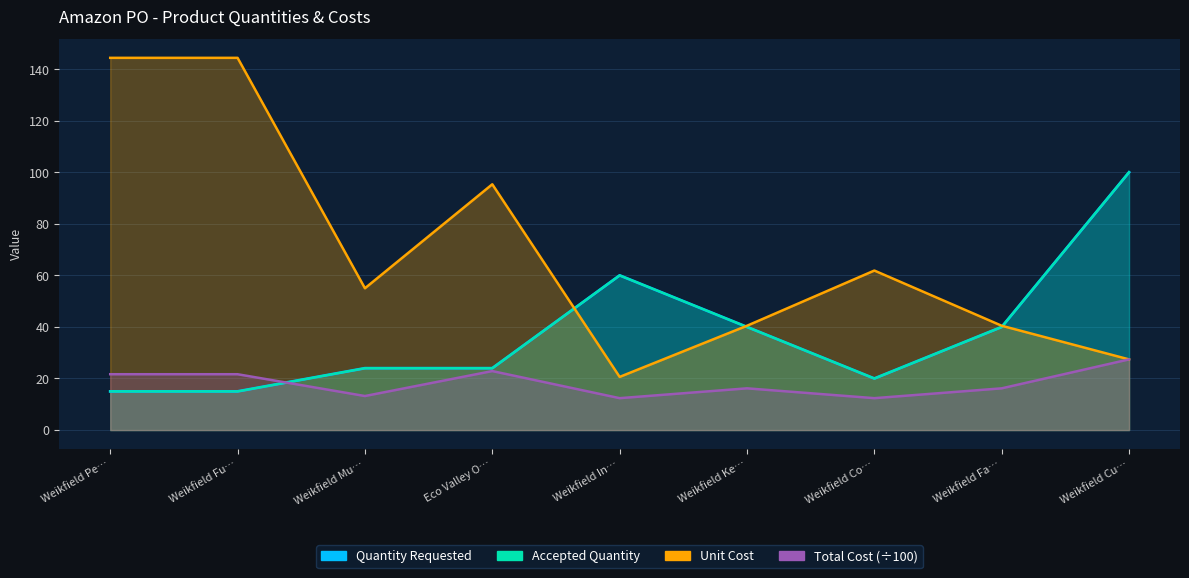

How many lines are shown in the chart?

4